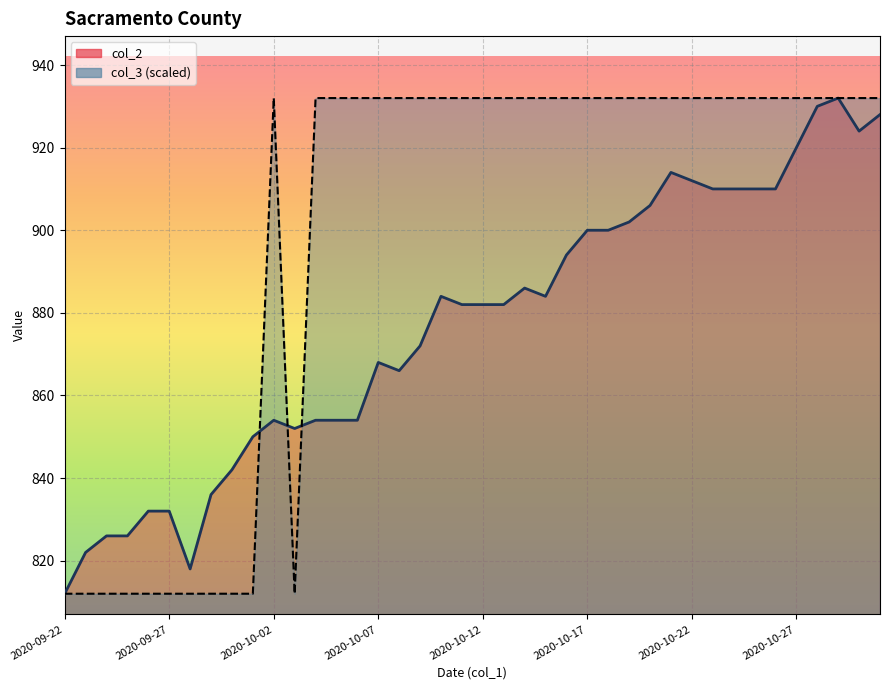

How many col_3 values are between 812 and 932?

40